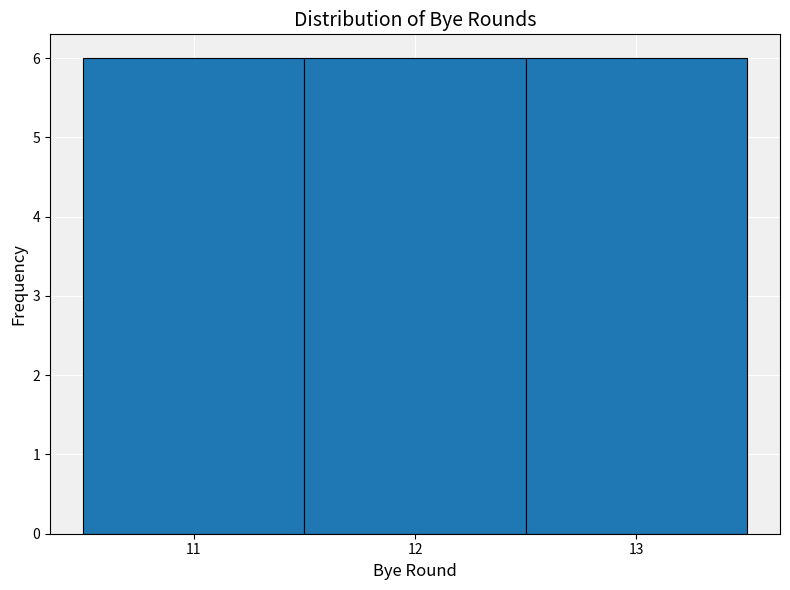

Reading left to right, transcribe this chart: for each bar, give the range it covers on the x-axis and its height. The values are not printed on the chart, so give them approximately, as read against the axis.

10.5 to 11.5: 6
11.5 to 12.5: 6
12.5 to 13.5: 6